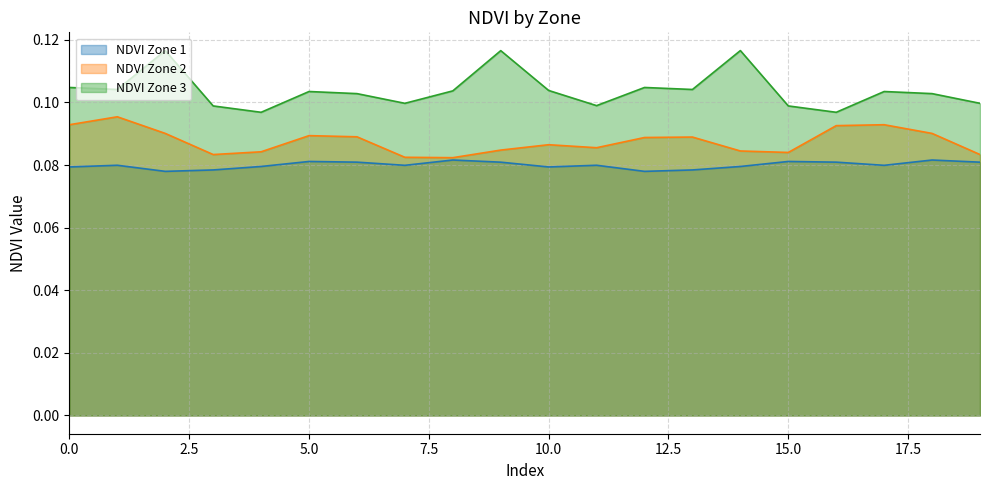

At 13, list the series in order from largest to smallest.

NDVI Zone 3, NDVI Zone 2, NDVI Zone 1